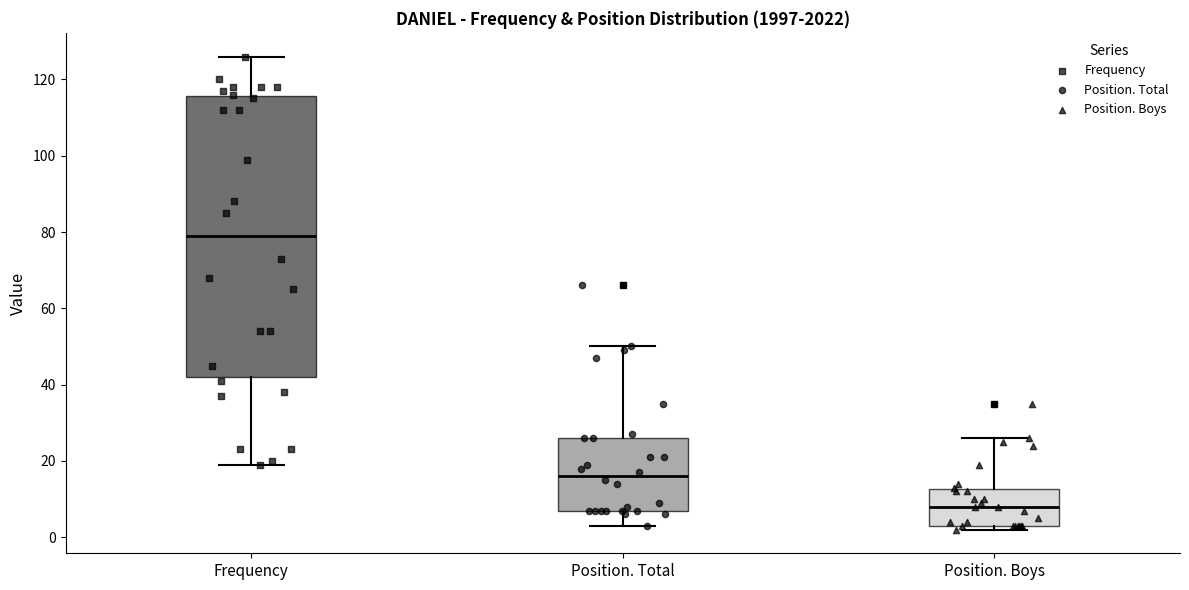

Which box has the lowest median line?

Position. Boys